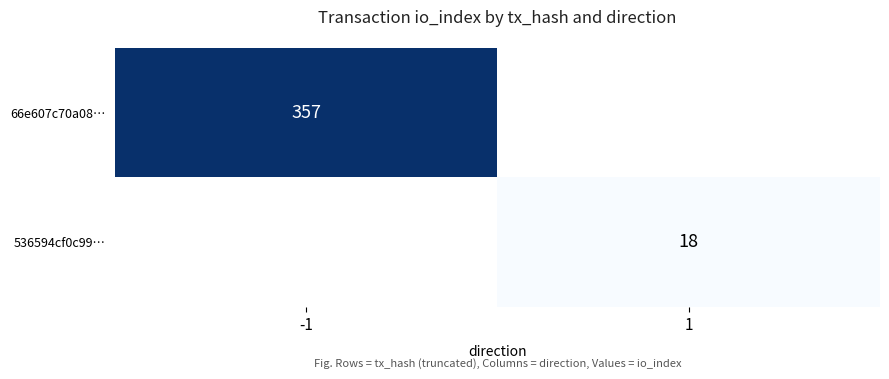

What is the maximum value shown in the chart?

357.0